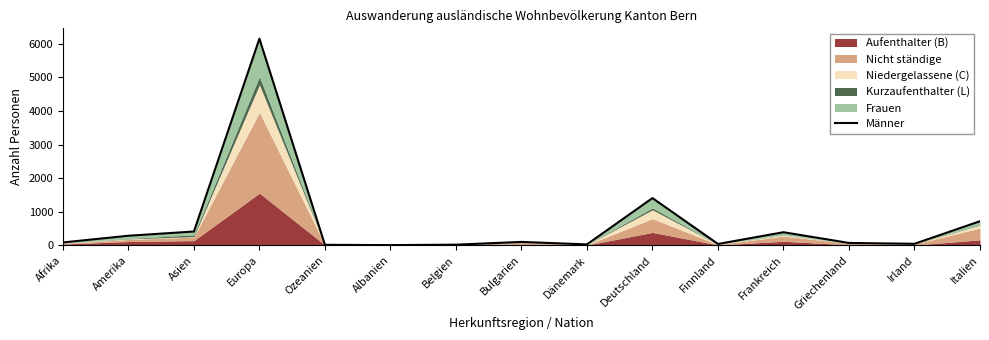

Reading left to right, what are all the values shown in this chart?

Afrika=83	Amerika=283	Asien=409	Europa=6156	Ozeanien=13	Albanien=4	Belgien=17	Bulgarien=99	Dänemark=25	Deutschland=1405	Finnland=38	Frankreich=388	Griechenland=68	Irland=43	Italien=716